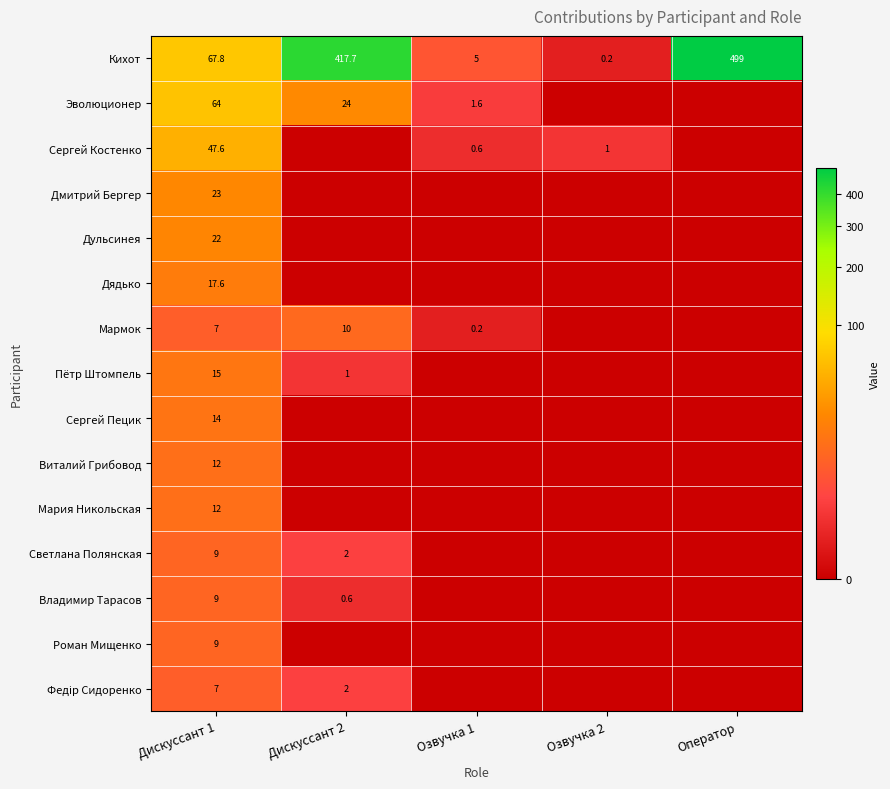

At which category is the sum across all series the highest?

Оператор